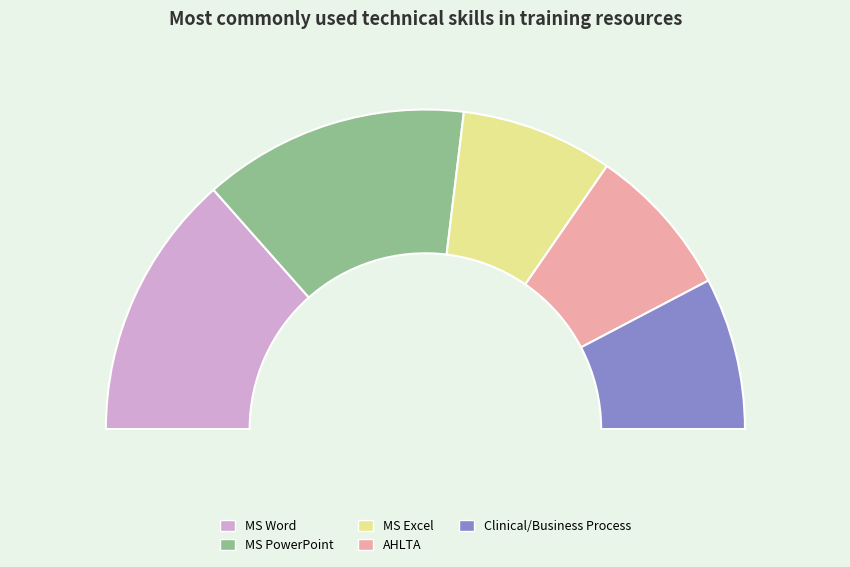

What percentage do Clinical/business process analysis and workflow and MS Power Point together represent?

42.3%